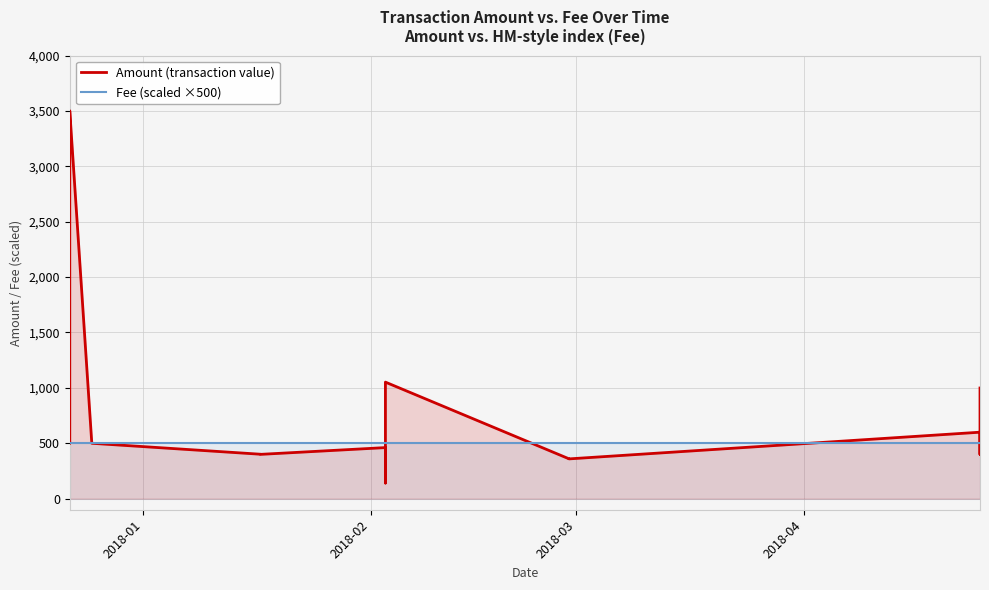

Rank the series by their maximum value, from highest to lowest.

Amount (transaction value), Fee (scaled ×500)